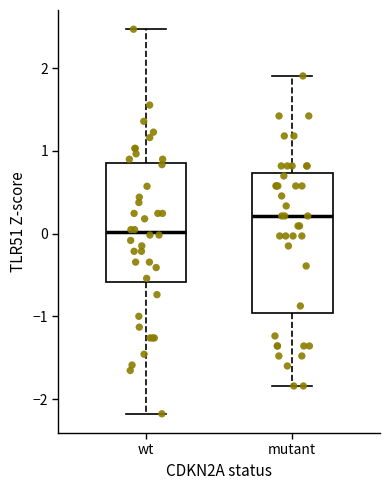

Where is the lower edge of the box for wt on the y-axis? The values are not printed on the chart, so give them approximately, as read against the axis.

-0.6